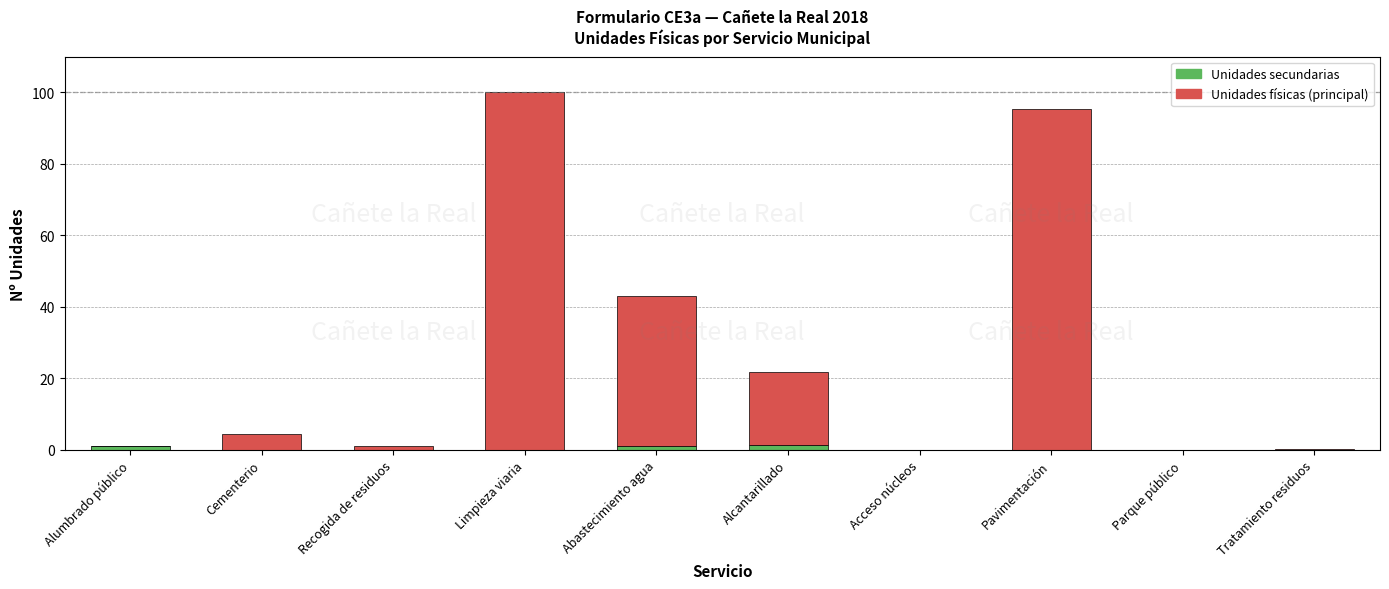

What is the total value across all series at Pavimentación?

95.3